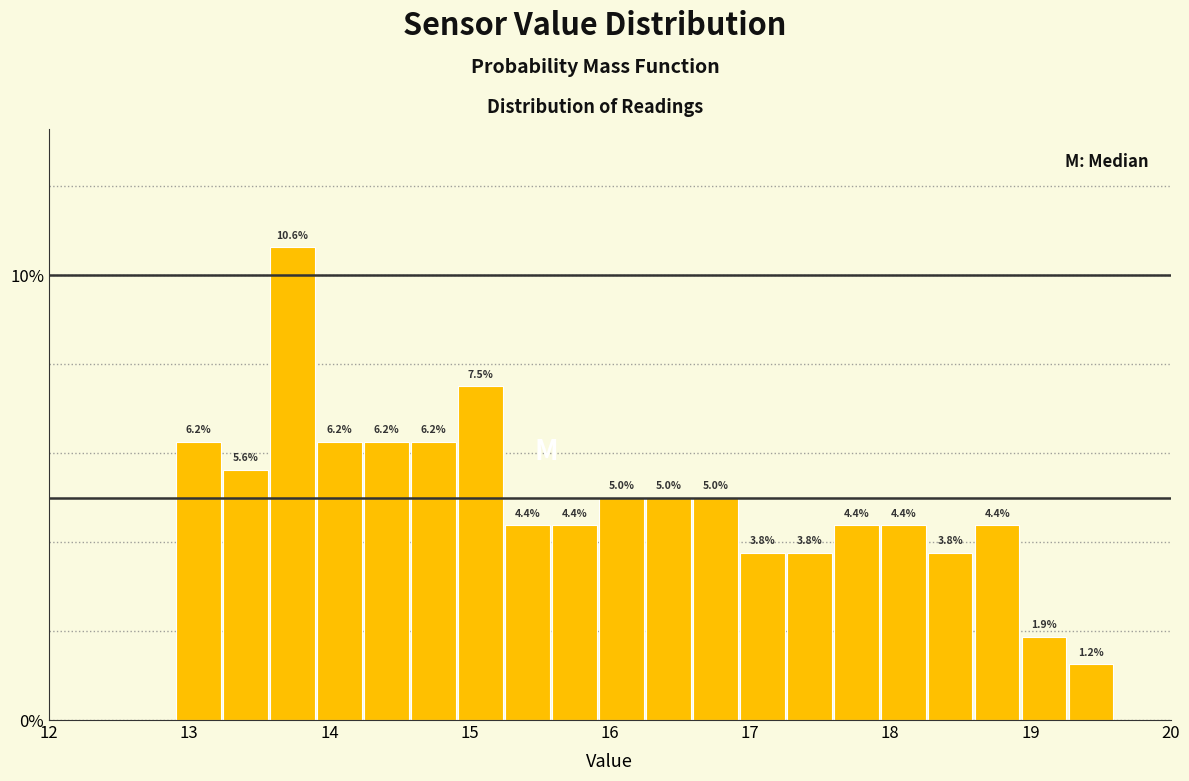

Read against the x-axis, roughly where is the centre of the tallest bar?

13.7